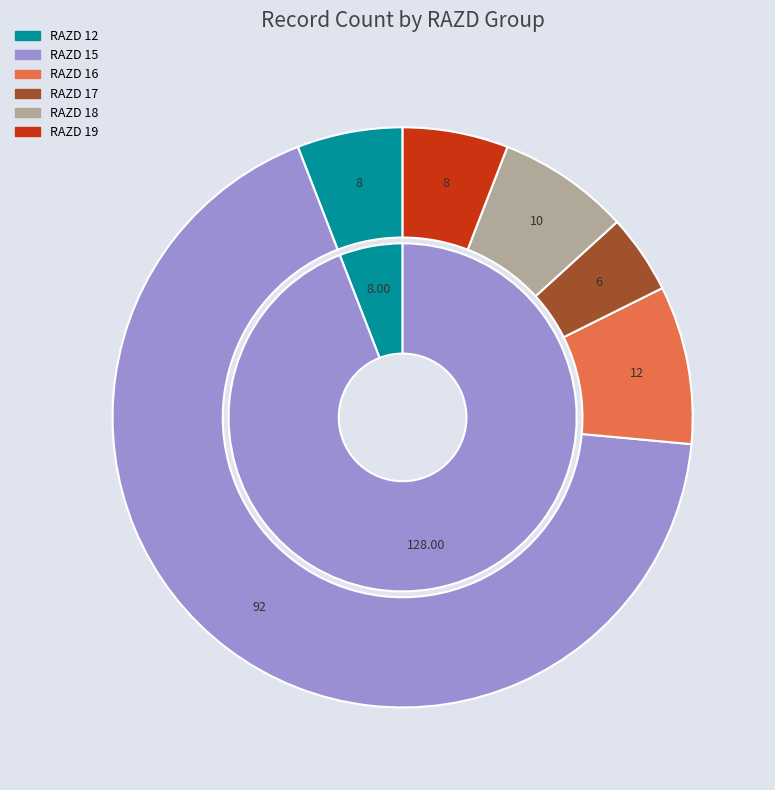

To the nearest percent, what is the difference between the 17 and 19 slice percentages?

1%